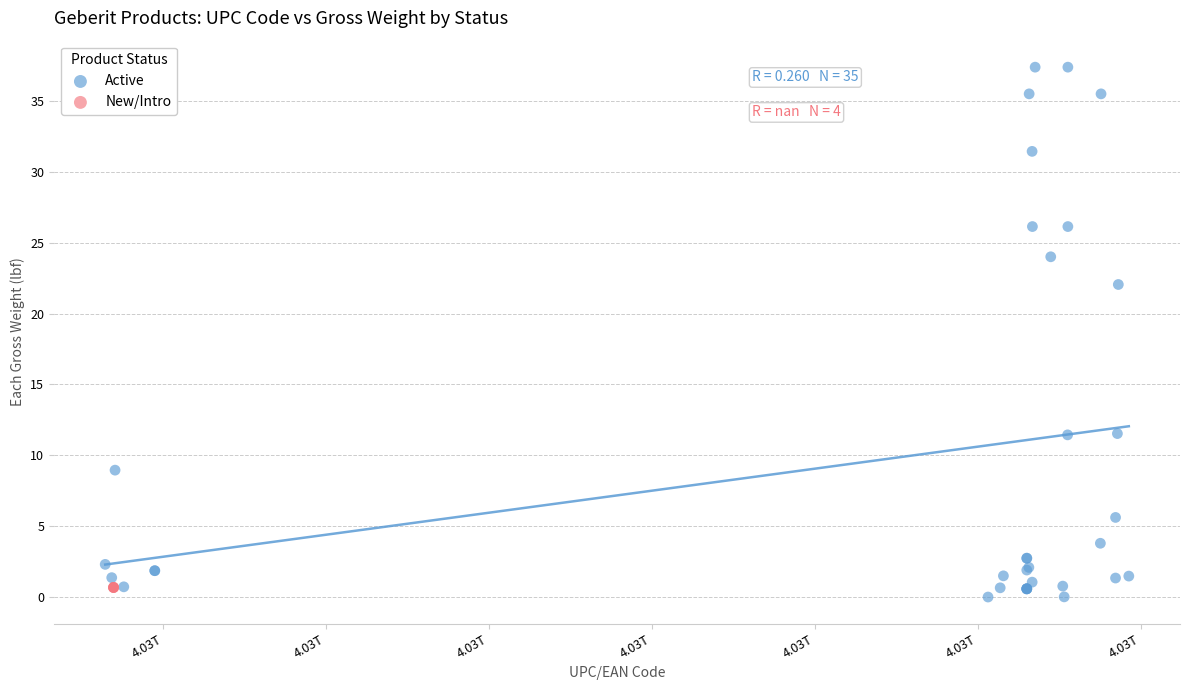

Which series contains the highest Y value?

Active